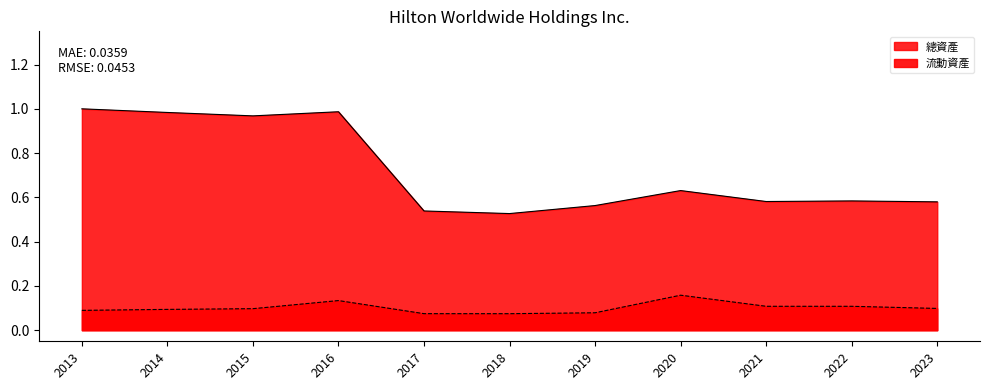

True or false: 流動資產_line and 總資產_line cross at least once.

False